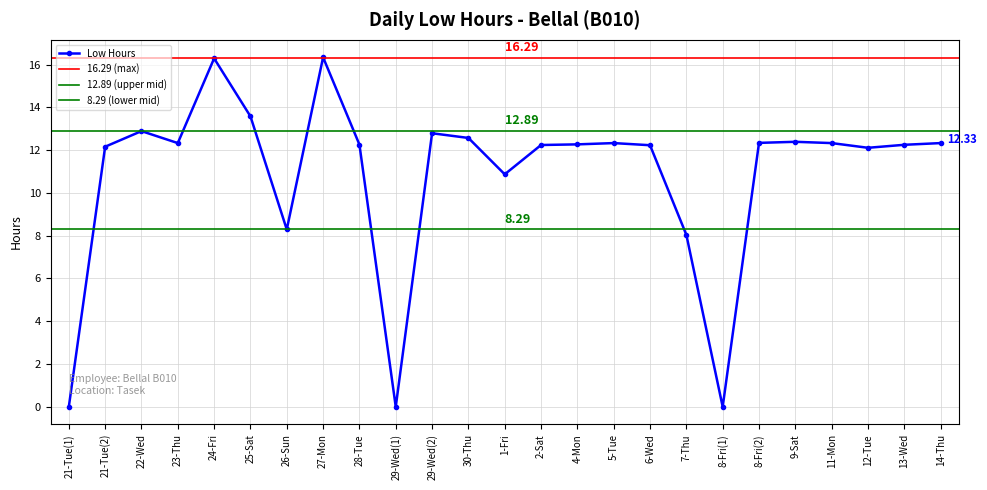

What is the average value?

10.8